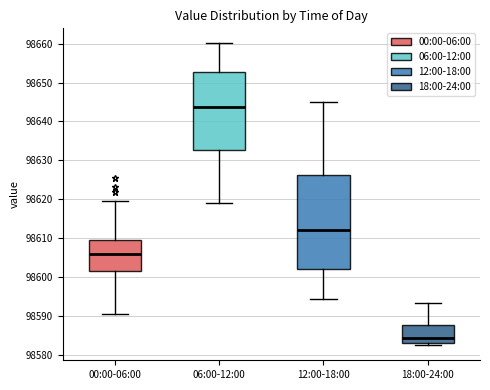

Where is the lower edge of the box for 00:00-06:00 on the y-axis? The values are not printed on the chart, so give them approximately, as read against the axis.

98602